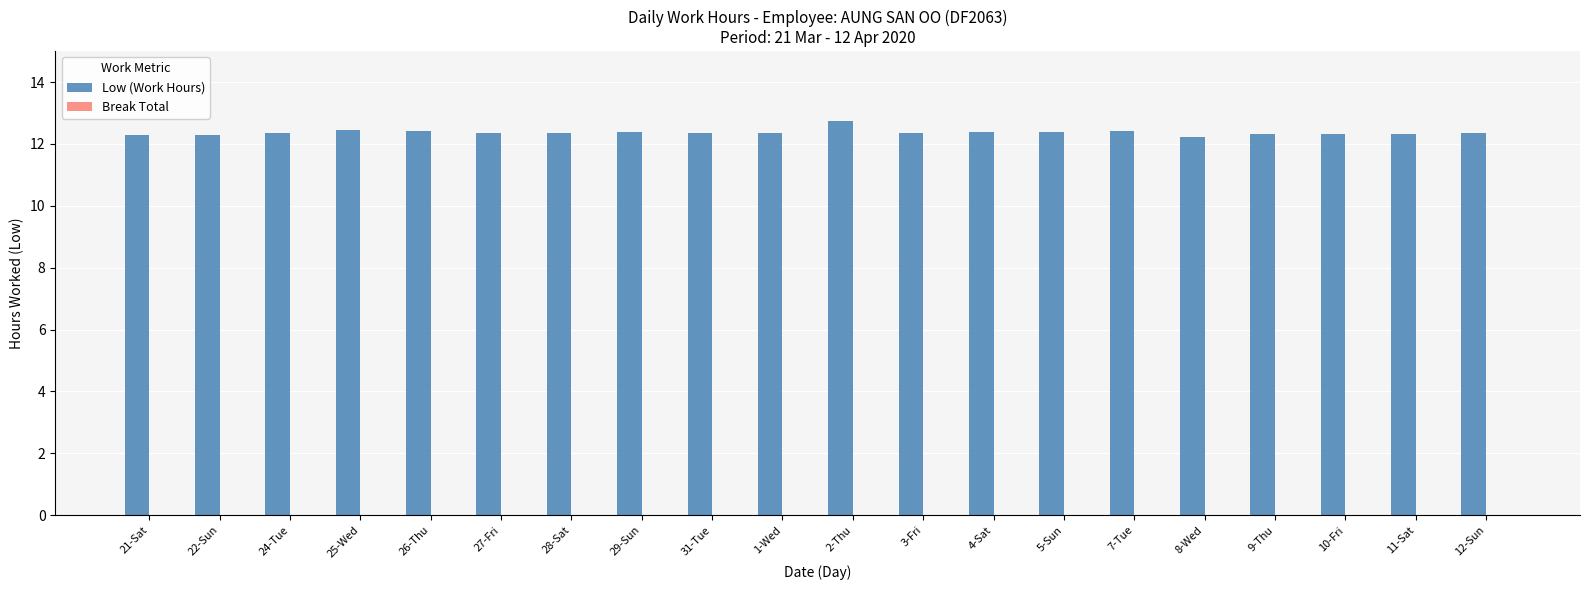

What value does the data have at 28-Sat?

12.4